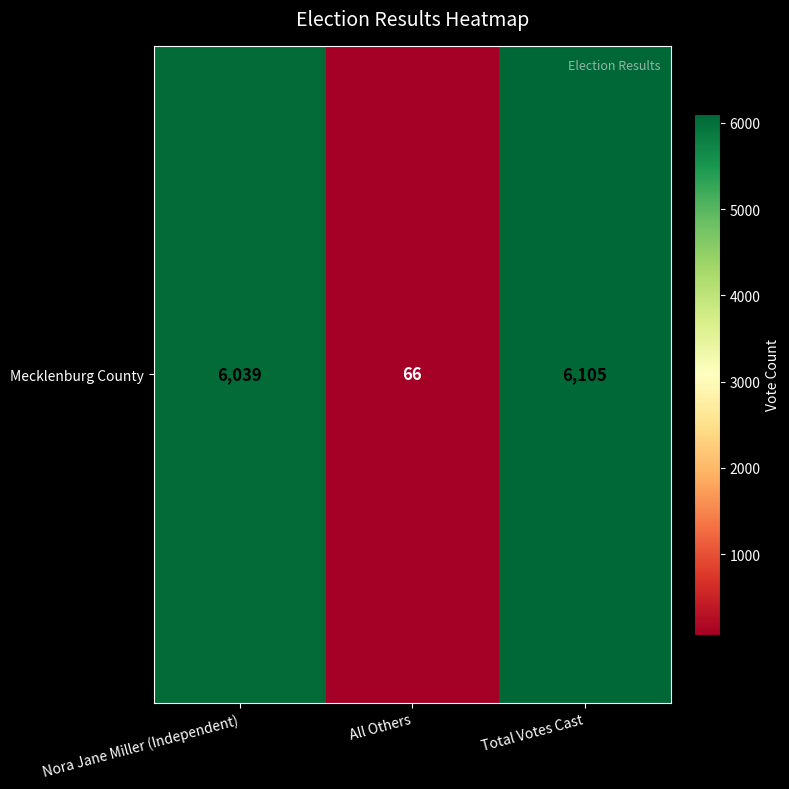

At which category does the chart reach its minimum across all series?

All Others